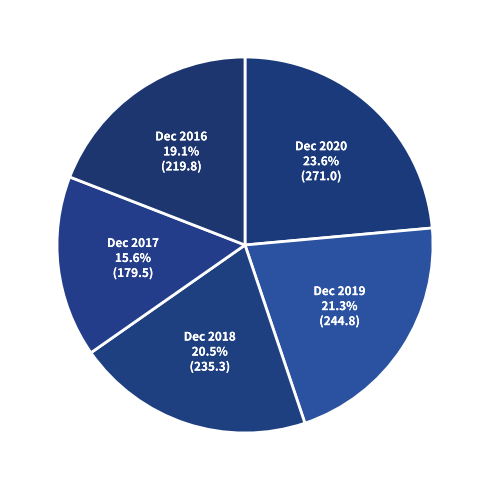

Which slice is the smallest?

Dec 2017